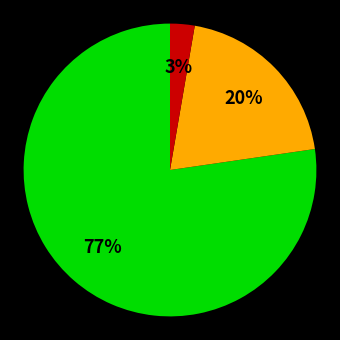

Is there a majority slice in this chart?

Yes